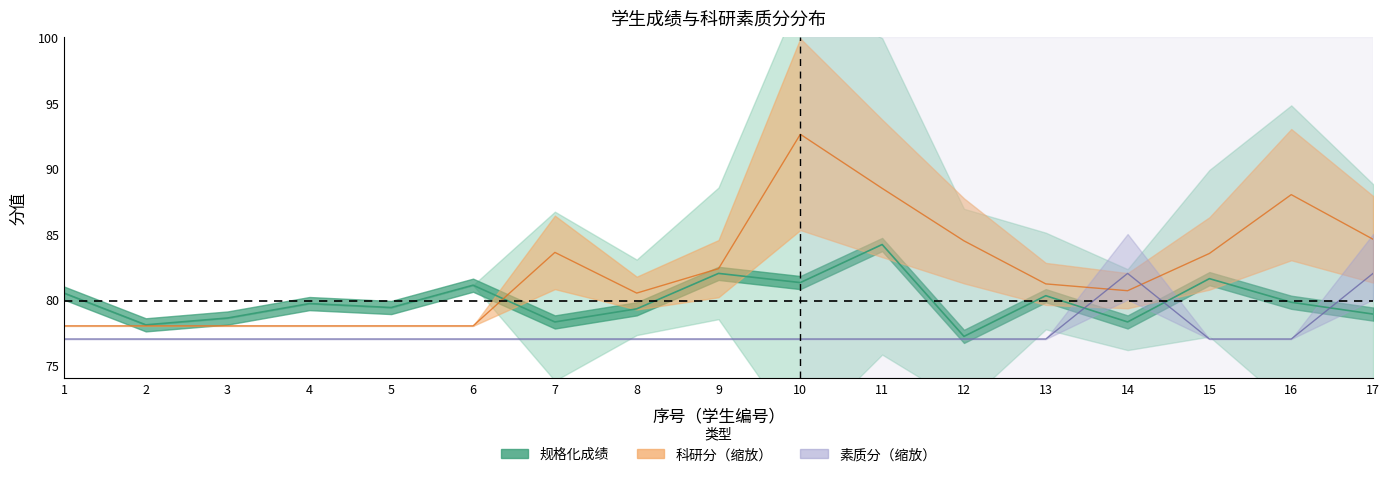

Is the value of 科研分 at 9 greater than the value of 素质分 at 13?

Yes